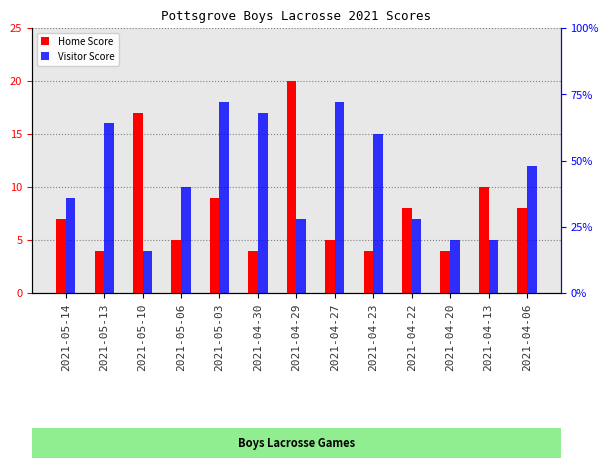

What is the maximum value for Visitor Score?

18